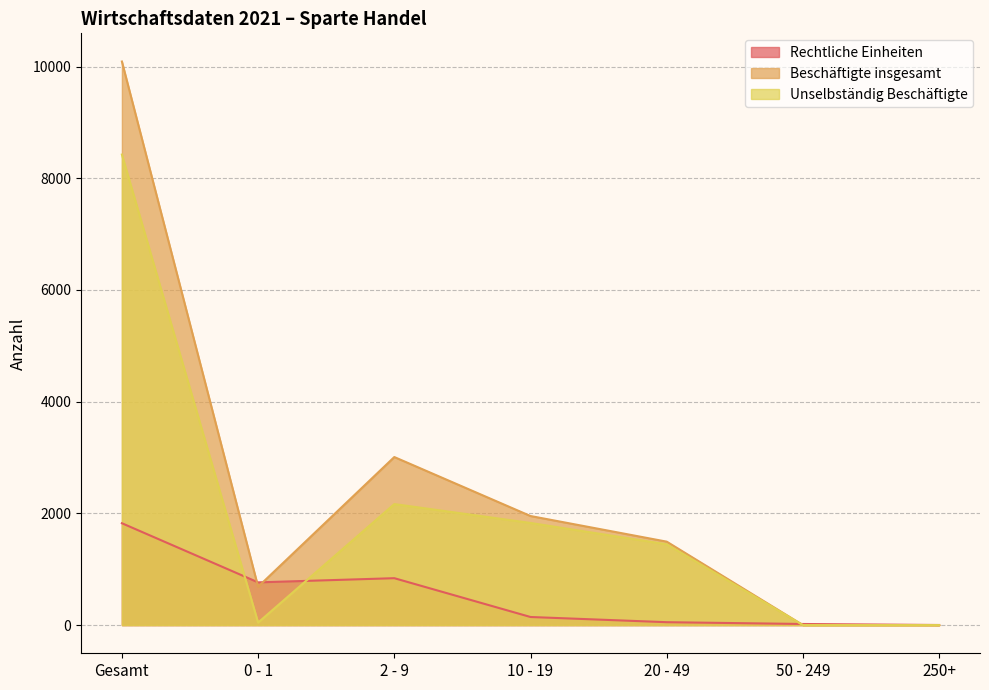

How many data points does each series have?

7